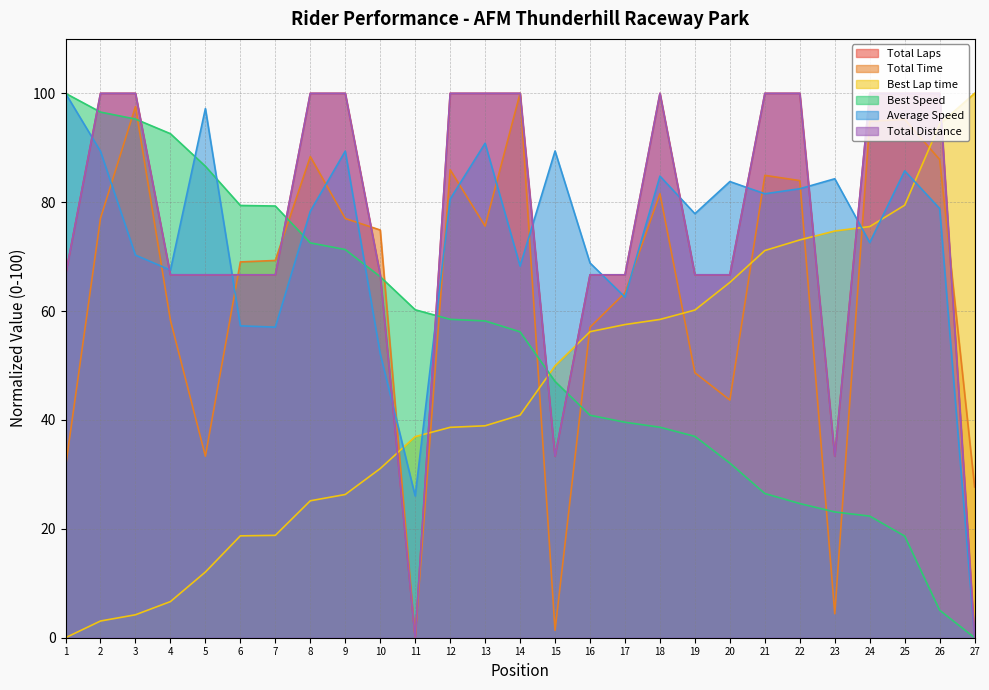

What are all the series names shown in the legend?

Total Laps, Total Time, Best Lap time, Best Speed, Average Speed, Total Distance